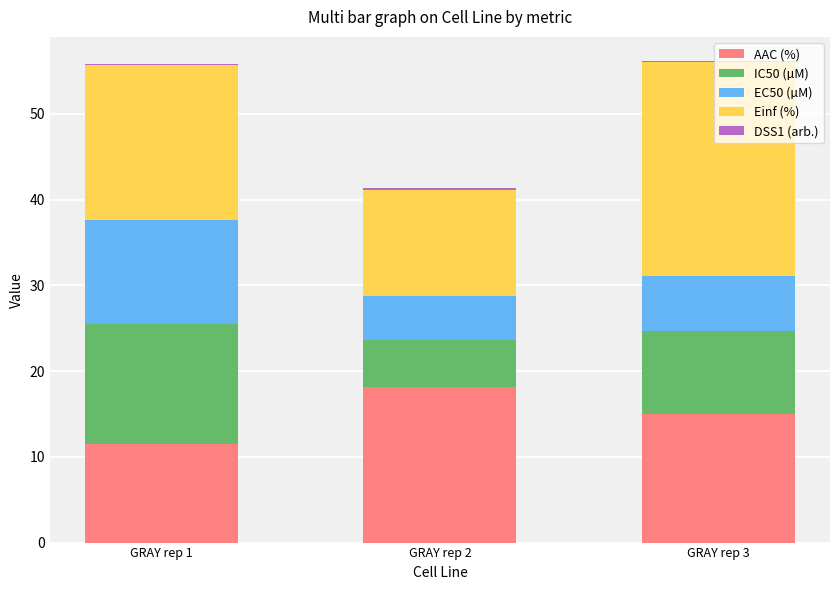

Is it true that AAC (%) equals 7.7 at GRAY rep 3?

False